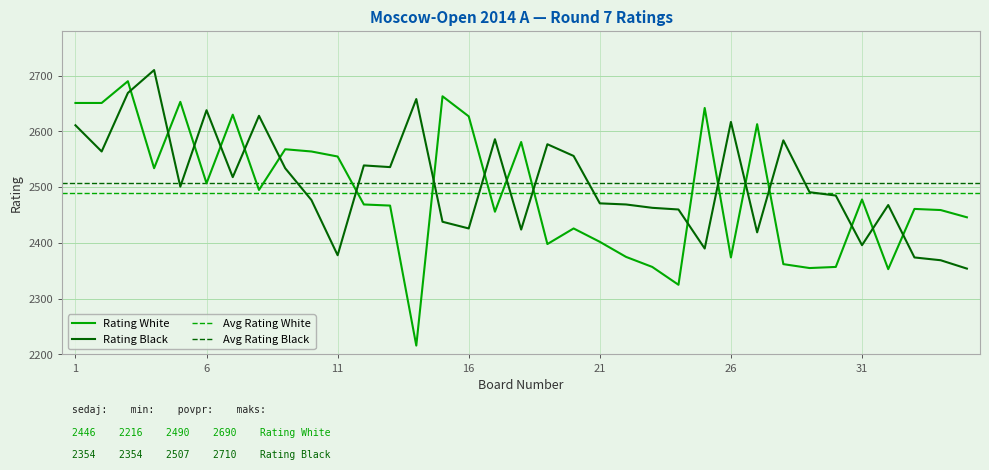

What is the minimum value for Rating White?

2216